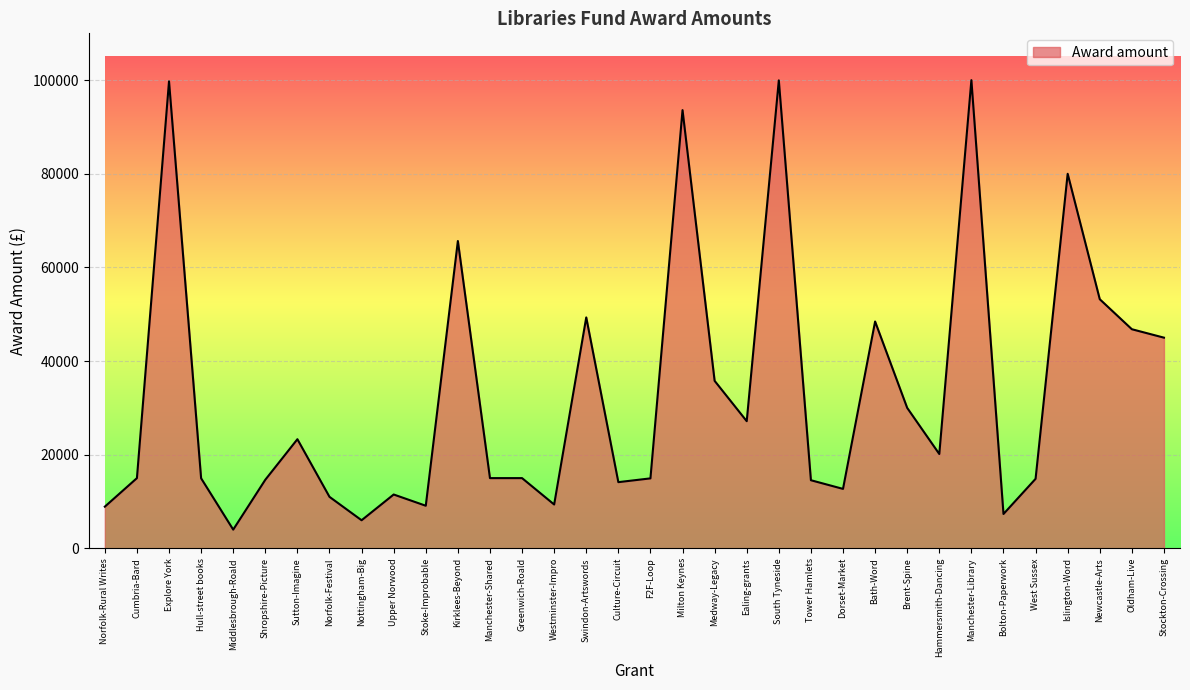

The chart shows a value of 99952 at South Tyneside. True or false?

True